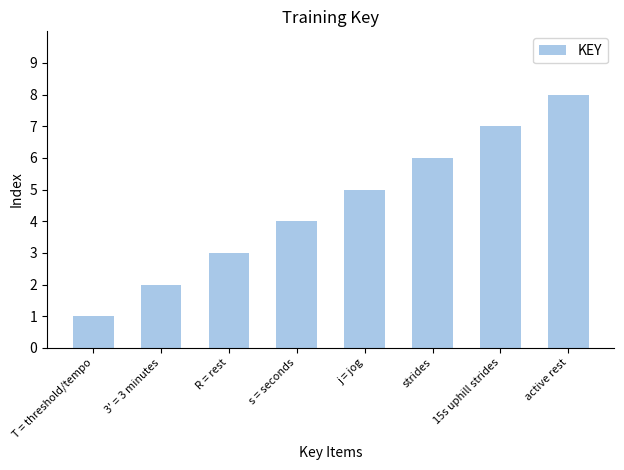

What is the change in value from s = seconds to j = jog?

+1